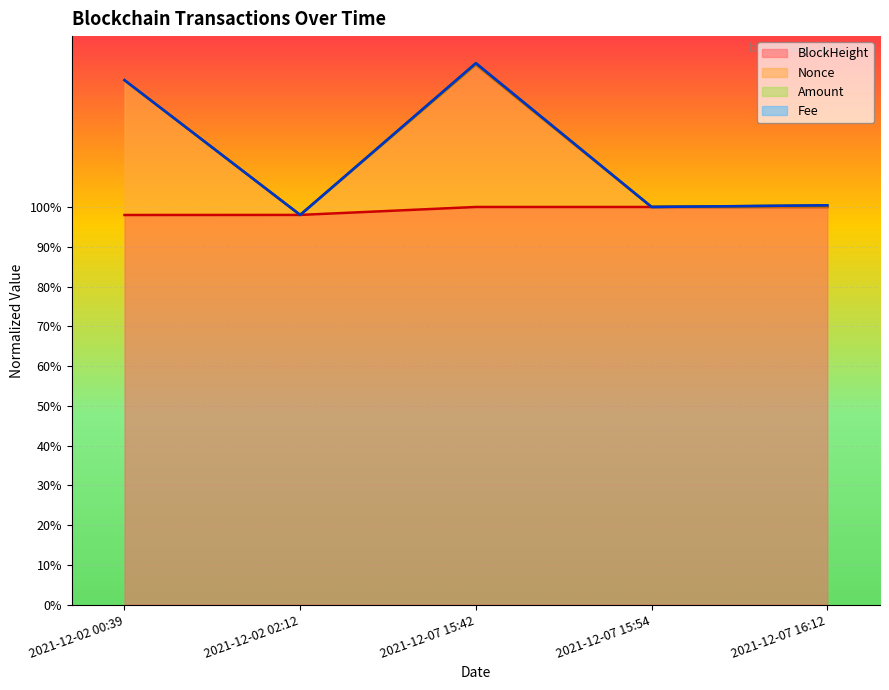

At how many categories does at least one series exceed 1?

3